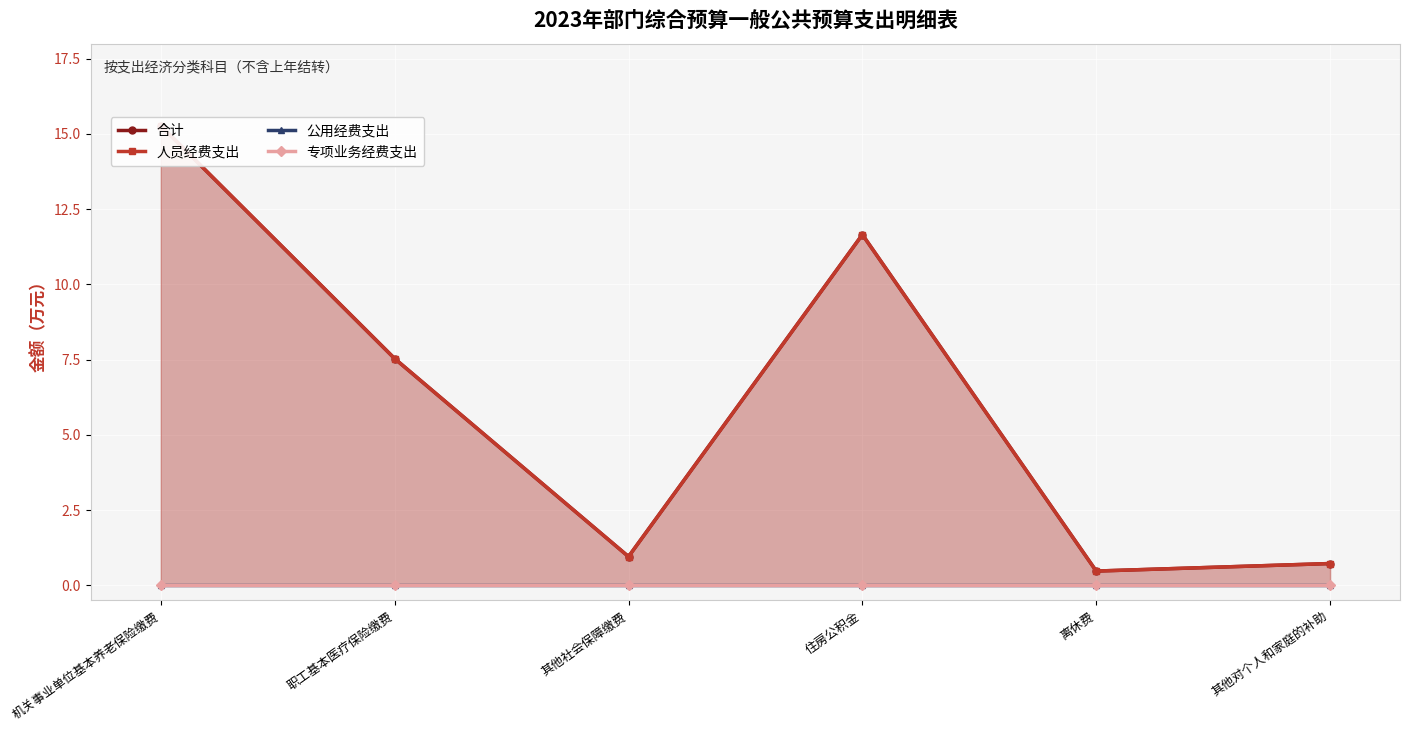

True or false: 人员经费支出 and 合计 cross at least once.

False